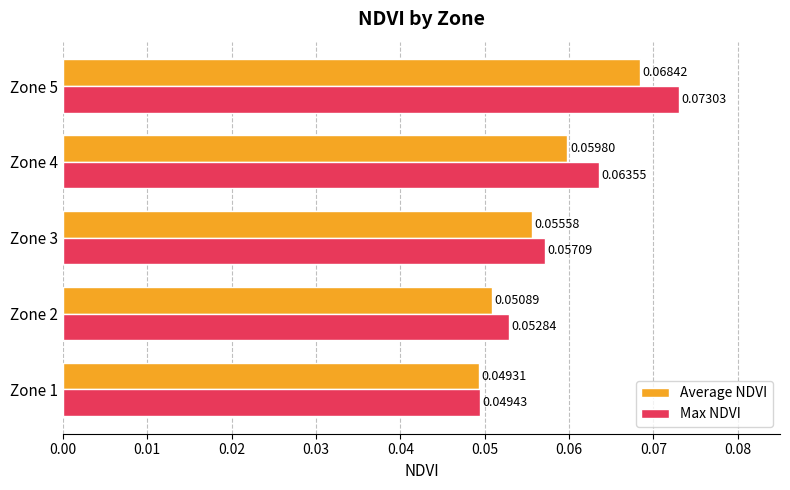

What is the sum of all Max NDVI values?

0.3